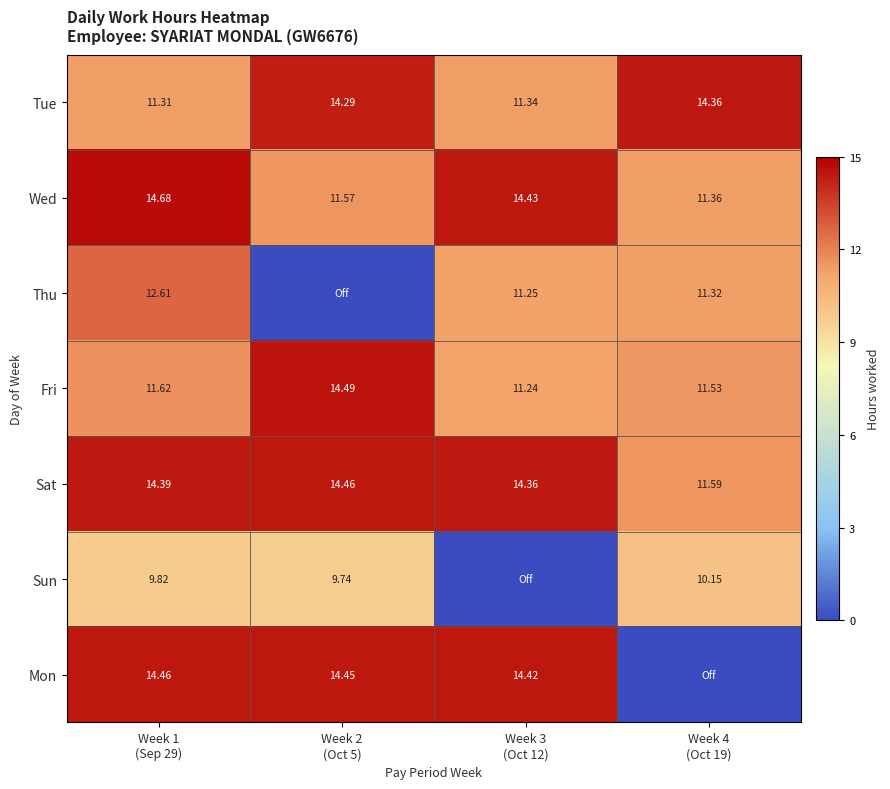

How many values in the Sat series are below 14?

1